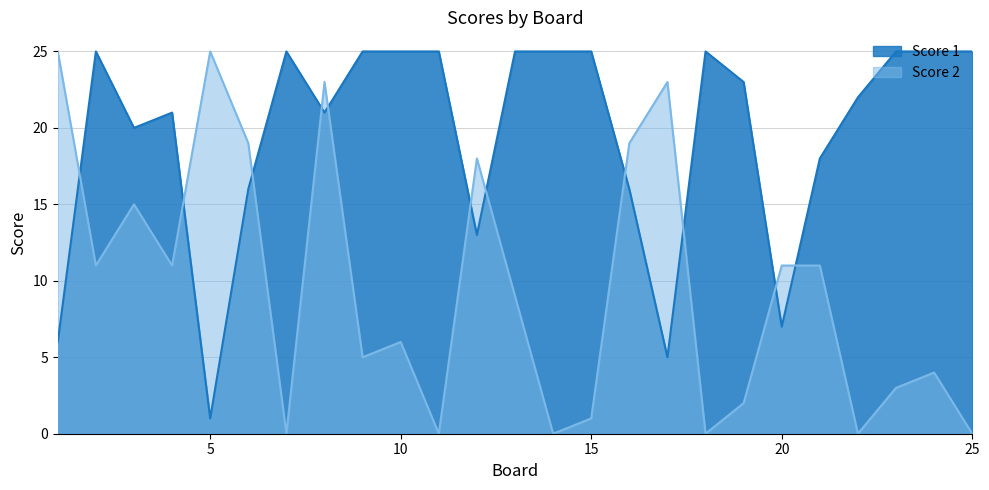

Where is Score 1 nearest to the value 13?

12